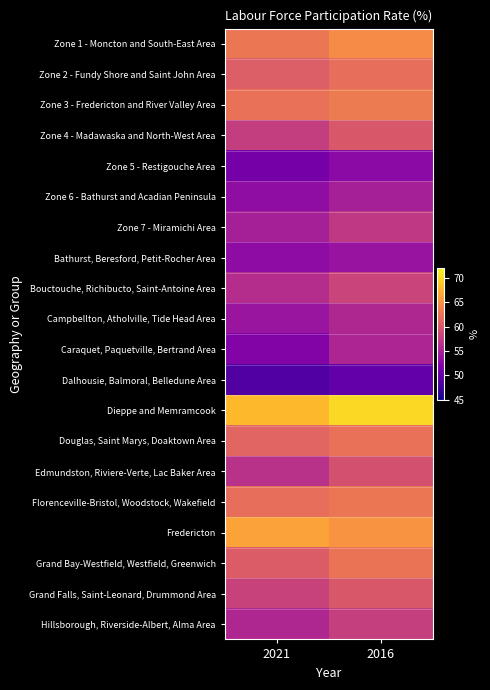

Reading left to right, what are all the values shown in this chart?

Zone 1 - Moncton and South-East Area: 2021=62.8	2016=64.6
Zone 2 - Fundy Shore and Saint John Area: 2021=60.7	2016=62.1
Zone 3 - Fredericton and River Valley Area: 2021=62.4	2016=63.2
Zone 4 - Madawaska and North-West Area: 2021=57.7	2016=60.1
Zone 5 - Restigouche Area: 2021=51.2	2016=52.8
Zone 6 - Bathurst and Acadian Peninsula: 2021=53.1	2016=54.9
Zone 7 - Miramichi Area: 2021=54.9	2016=57.2
Bathurst, Beresford, Petit-Rocher Area: 2021=53.0	2016=53.7
Bouctouche, Richibucto, Saint-Antoine Area: 2021=56.1	2016=58.2
Campbellton, Atholville, Tide Head Area: 2021=53.8	2016=55.6
Caraquet, Paquetville, Bertrand Area: 2021=52.1	2016=55.4
Dalhousie, Balmoral, Belledune Area: 2021=48.7	2016=50.0
Dieppe and Memramcook: 2021=67.9	2016=70.1
Douglas, Saint Marys, Doaktown Area: 2021=61.3	2016=62.4
Edmundston, Riviere-Verte, Lac Baker Area: 2021=56.6	2016=59.5
Florenceville-Bristol, Woodstock, Wakefield: 2021=62.1	2016=62.8
Fredericton: 2021=66.2	2016=65.2
Grand Bay-Westfield, Westfield, Greenwich: 2021=60.4	2016=62.6
Grand Falls, Saint-Leonard, Drummond Area: 2021=58.1	2016=60.1
Hillsborough, Riverside-Albert, Alma Area: 2021=55.6	2016=57.8